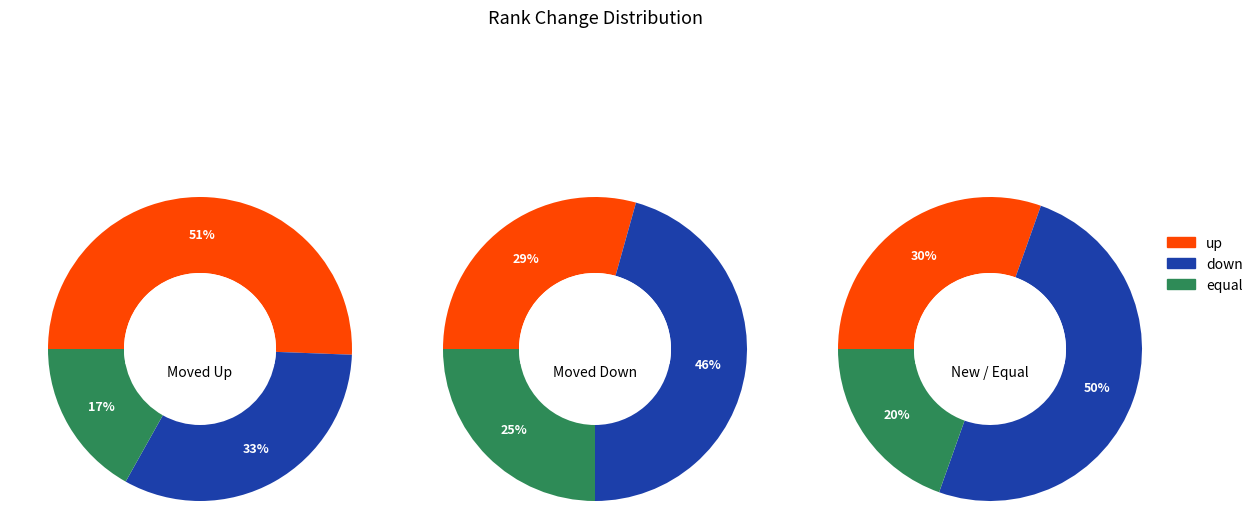

Is the sum of equal and down greater than half?

No